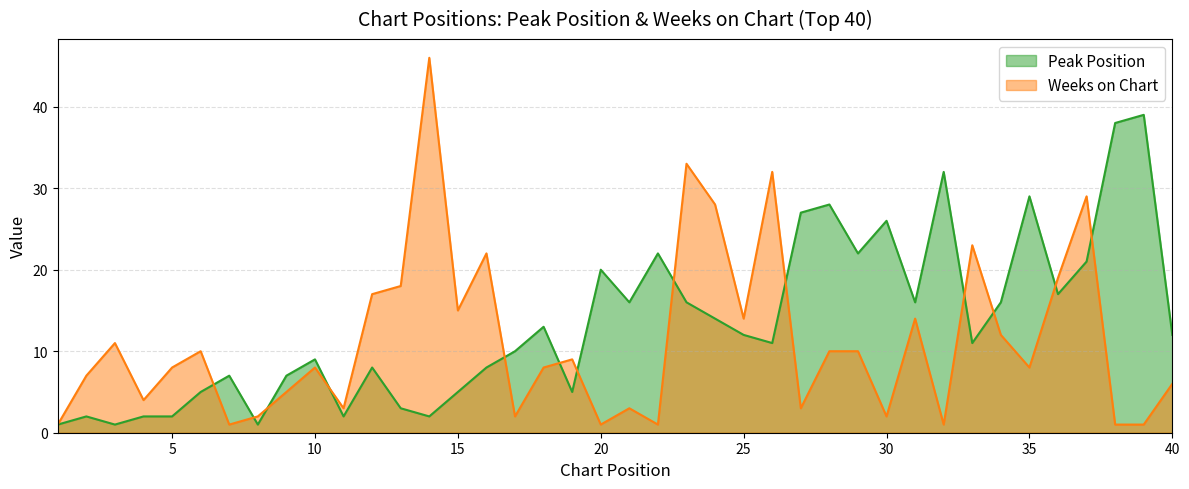

Reading right to left, extract all data points from this chart.

Peak Position: 40=12	39=39	38=38	37=21	36=17	35=29	34=16	33=11	32=32	31=16	30=26	29=22	28=28	27=27	26=11	25=12	24=14	23=16	22=22	21=16	20=20	19=5	18=13	17=10	16=8	15=5	14=2	13=3	12=8	11=2	10=9	9=7	8=1	7=7	6=5	5=2	4=2	3=1	2=2	1=1
Weeks on Chart: 40=6	39=1	38=1	37=29	36=19	35=8	34=12	33=23	32=1	31=14	30=2	29=10	28=10	27=3	26=32	25=14	24=28	23=33	22=1	21=3	20=1	19=9	18=8	17=2	16=22	15=15	14=46	13=18	12=17	11=3	10=8	9=5	8=2	7=1	6=10	5=8	4=4	3=11	2=7	1=1